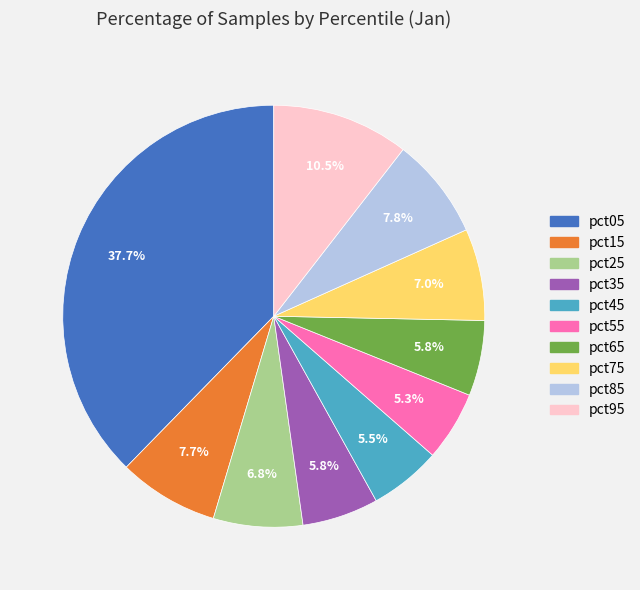

Does any single category account for the majority?

No